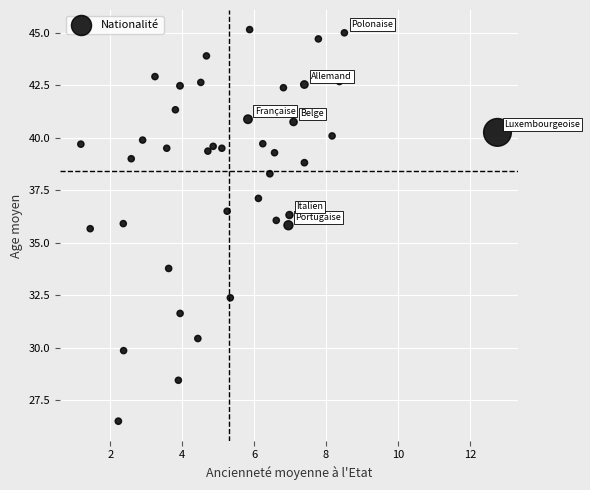

What is the range of X values (max minus min)?

11.6